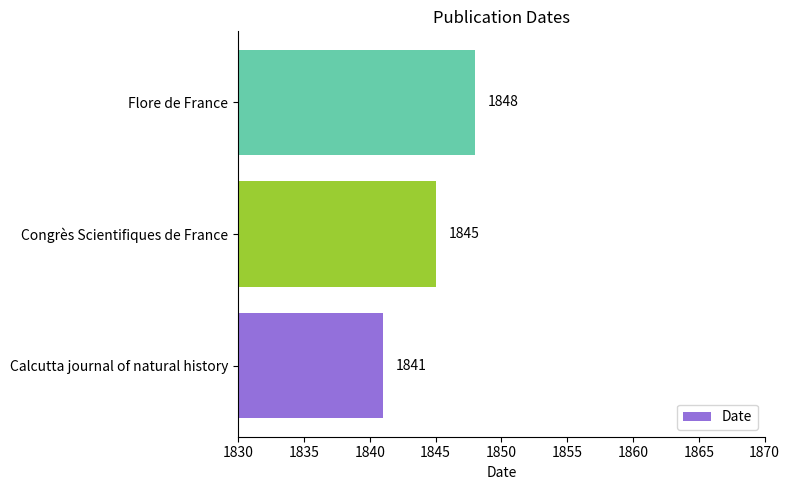

Is it true that the value at Flore de France is 1848?

True